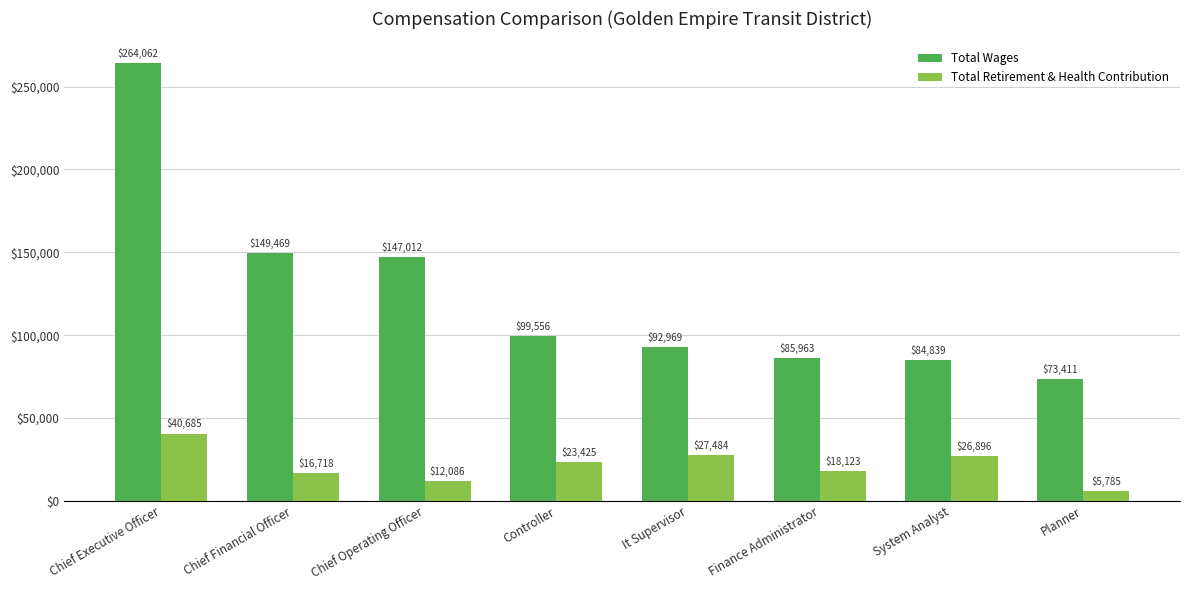

What is the difference between the highest and lowest values at It Supervisor?

65485